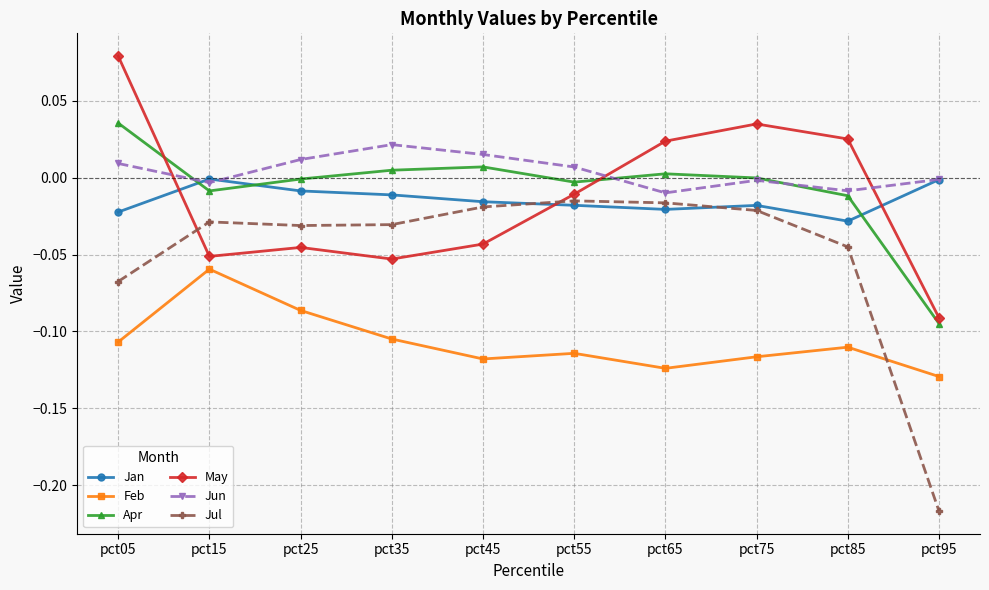

Which series has the widest spread of values?

Jul